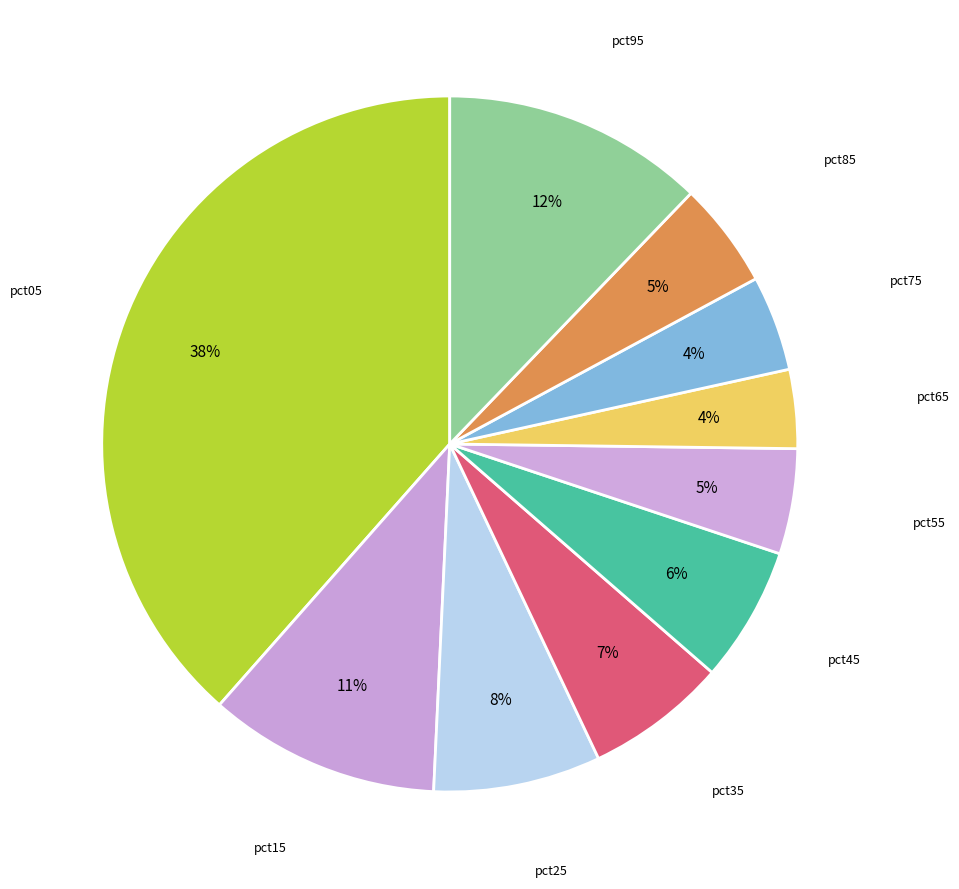

To the nearest percent, what is the average slice percentage?

10%